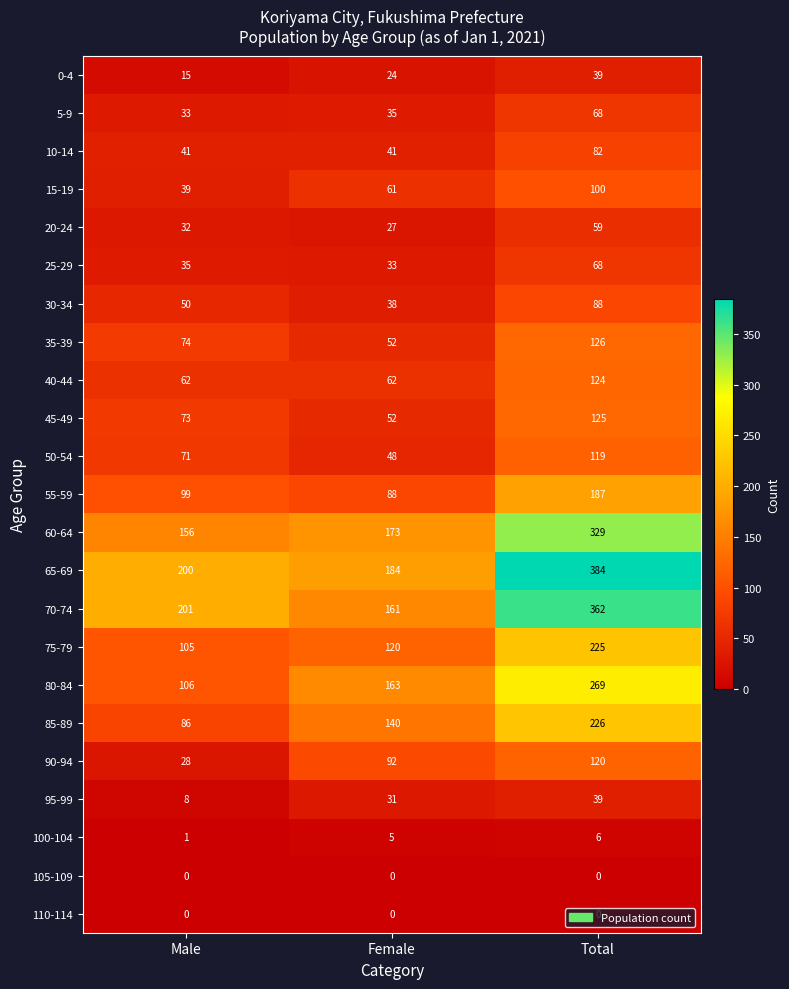

What is the sum of the 20-24 values at Male and Female?

59